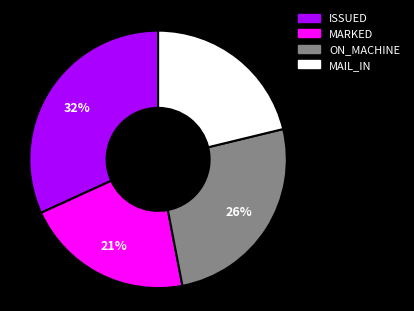

Combined, do MARKED and ISSUED account for over 50%?

Yes